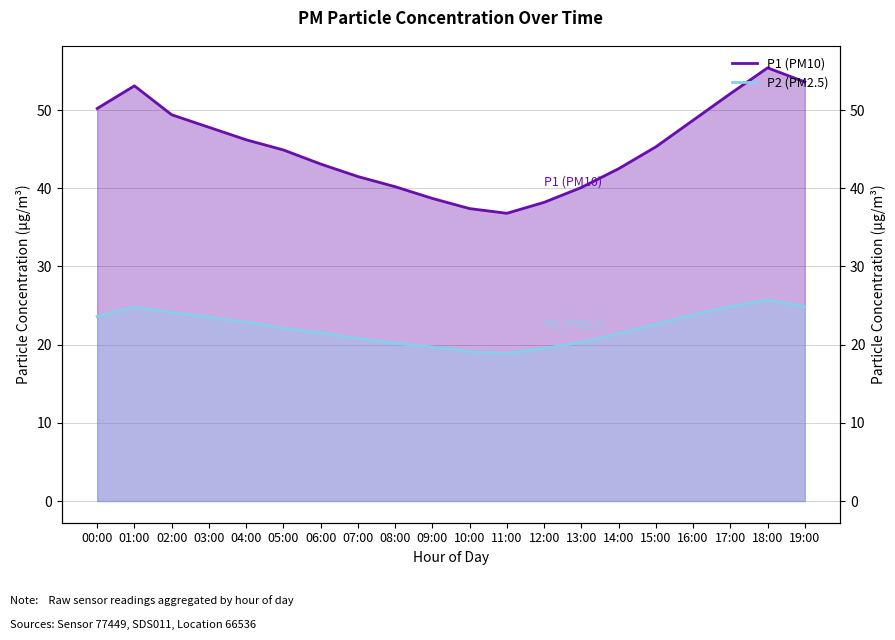

In P2, how many points are lower than both neighbors (excluding endpoints)?

1